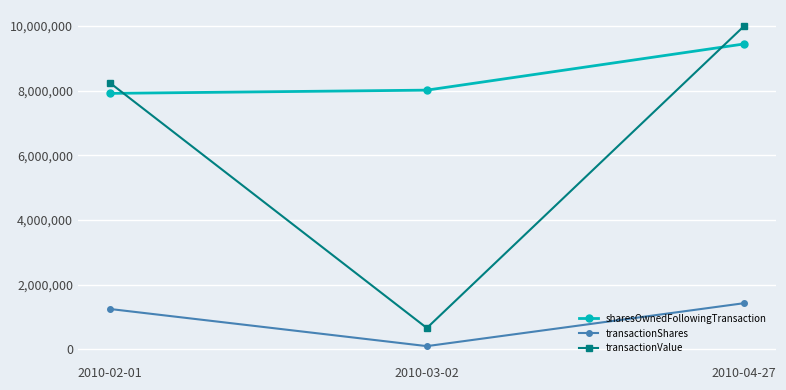

Reading left to right, list all the values displayed in this chart.

sharesOwnedFollowingTransaction: 7916666	8016666	9445236
transactionShares: 1250000	100000	1428570
transactionValue: 8250000	660000	9999990